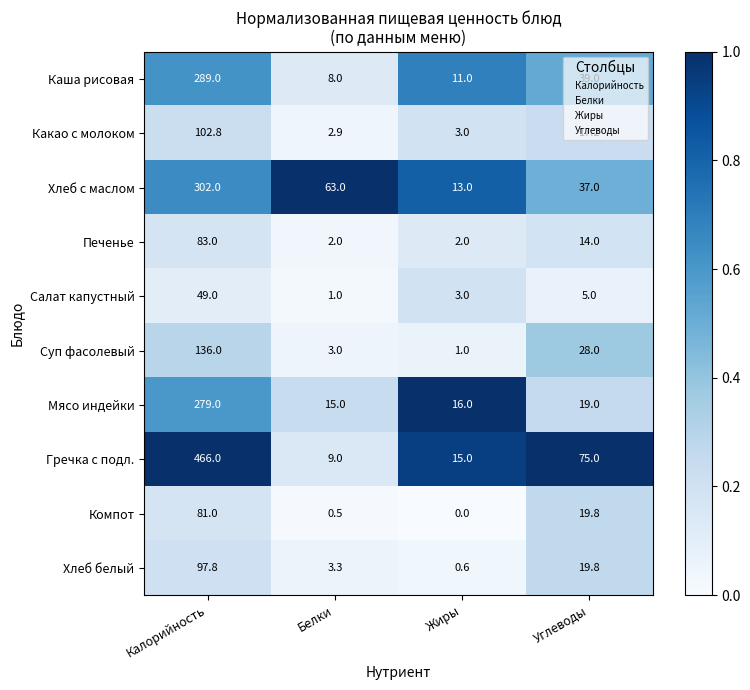

List the series in order of their peak value, highest first.

Гречка с подл., Хлеб с маслом, Каша рисовая, Мясо индейки, Суп фасолевый, Какао с молоком, Хлеб белый, Печенье, Компот, Салат капустный